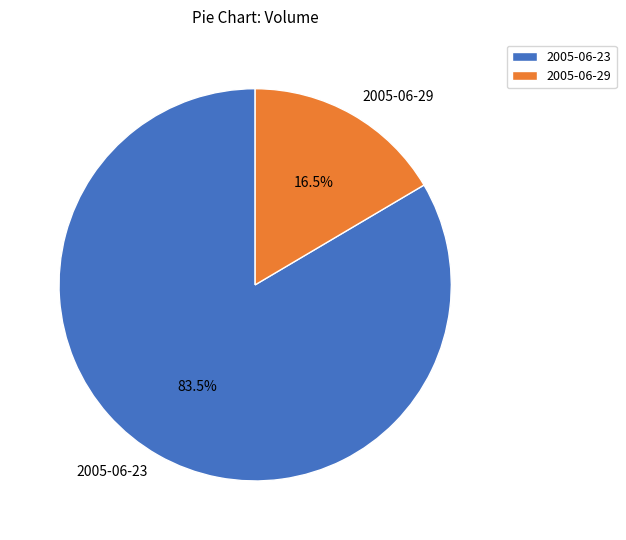

Which slice is the largest?

2005-06-23